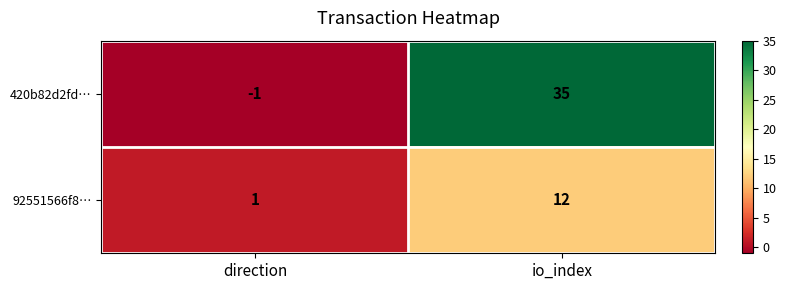

How many values in 420b82d2fd… are below zero?

1